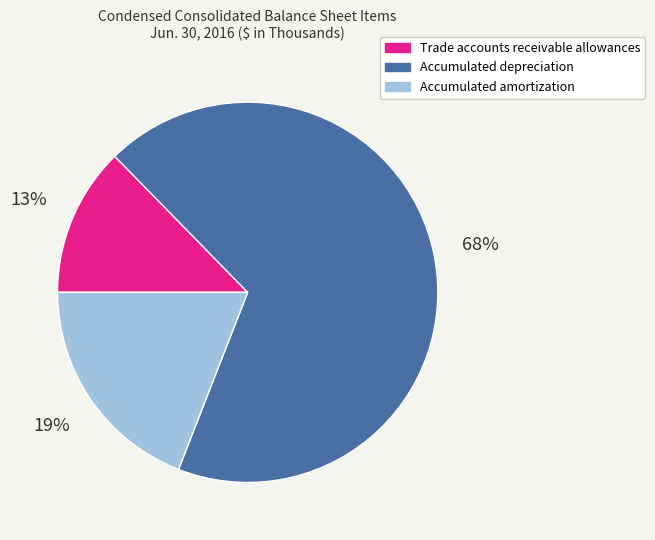

How many segments does this pie chart have?

3